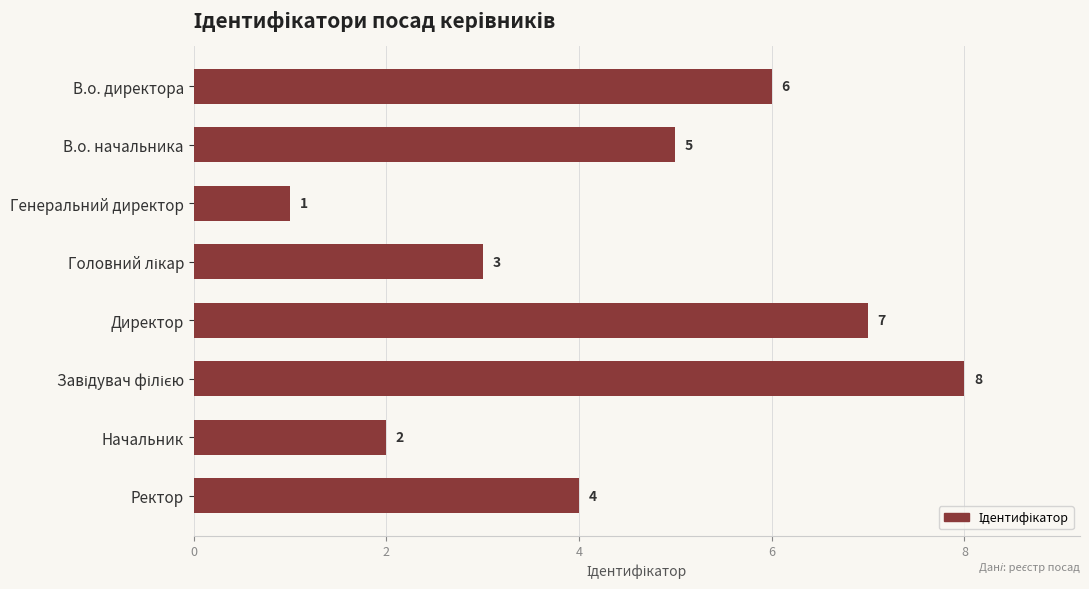

What is the smallest value displayed?

1